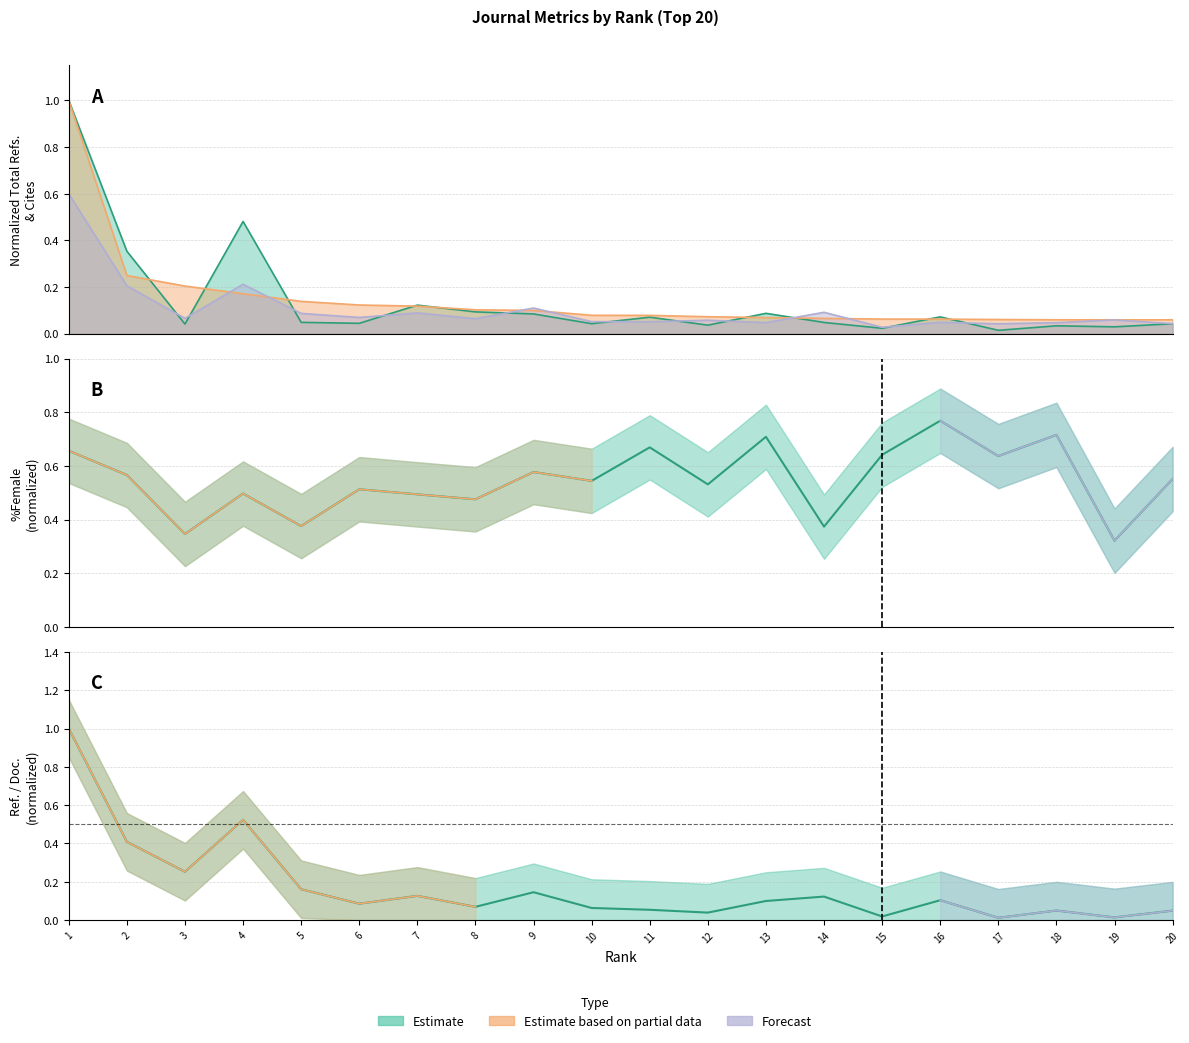

Which series changed the most between 1 and 19?

Total Refs.